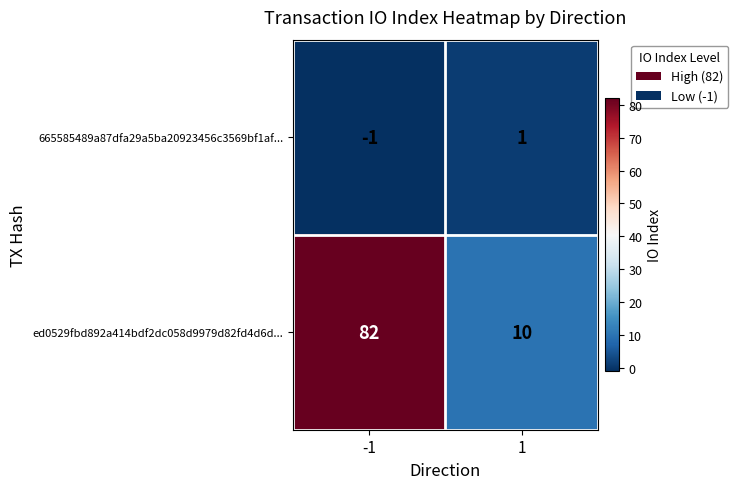

Which series has the widest spread of values?

ed0529fbd892a414bdf2dc058d9979d82fd4d6d...